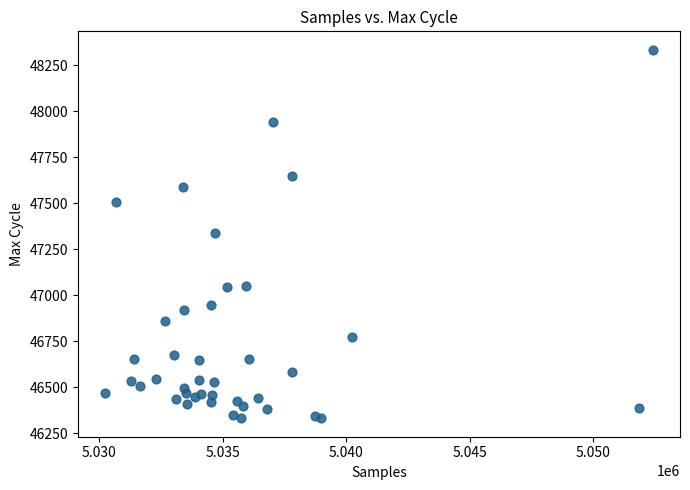

What is the range of X values (max minus min)?

22159